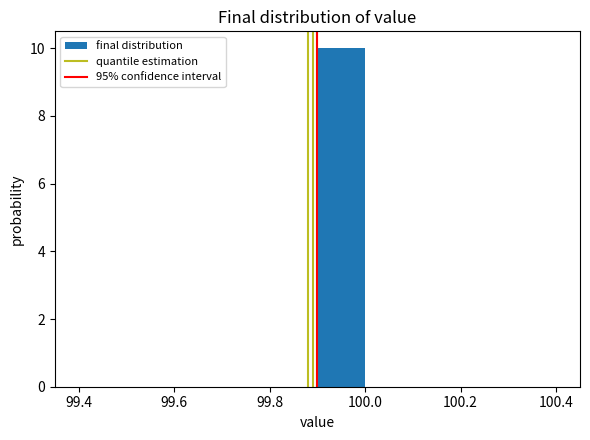

What is the height of the bar covering 99.9 to 100.0 on the x-axis? The values are not printed on the chart, so give them approximately, as read against the axis.

10